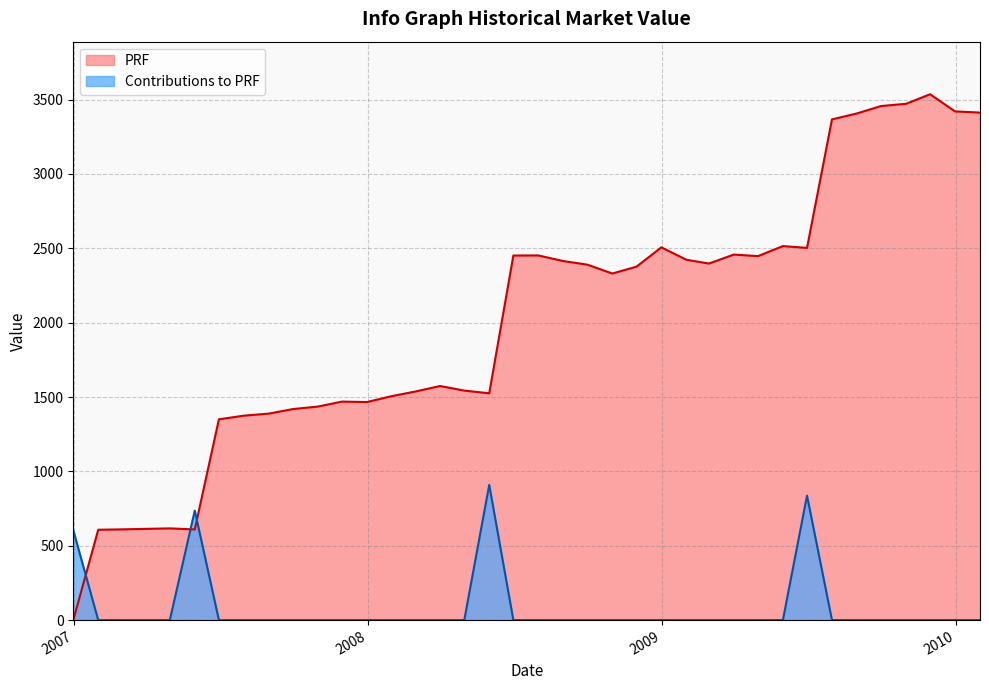

What is the difference between the second highest and second lowest values in the PRF series?

2864.4